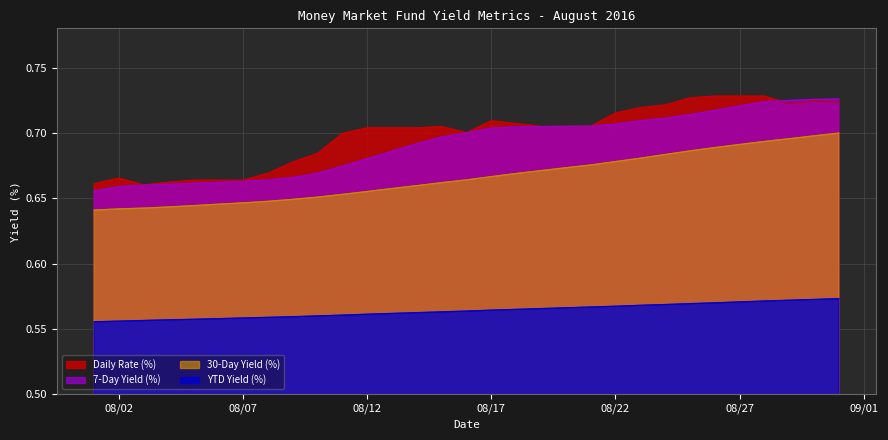

What are all the series names shown in the legend?

Daily Rate (%), 7-Day Yield (%), 30-Day Yield (%), YTD Yield (%)